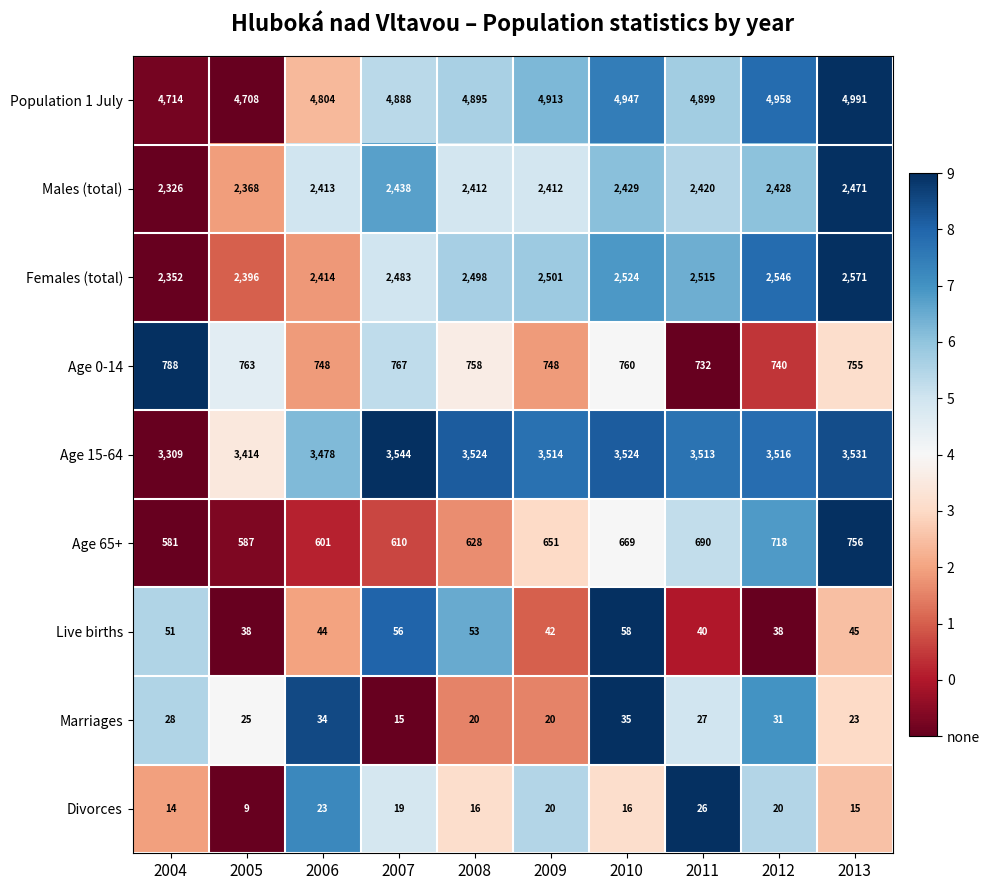

At which label does Marriages reach its peak?

2010